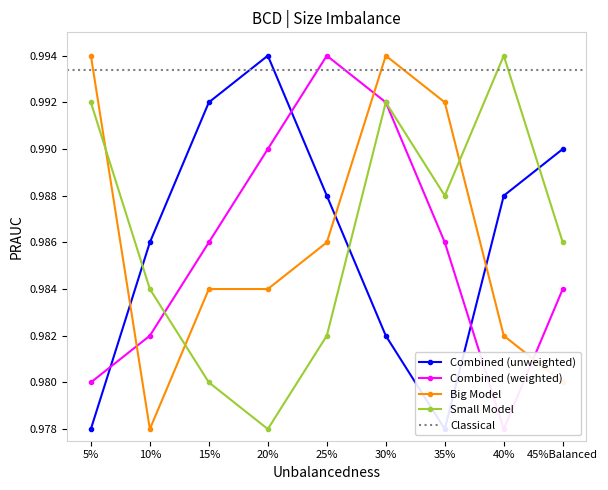

Where do Small Model and Big Model first cross each other?

5% and 10%